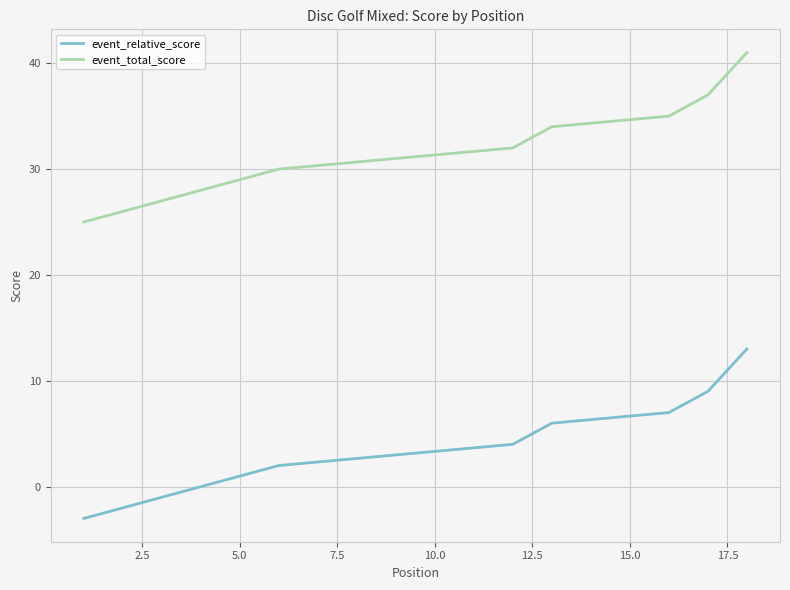

Which series has the largest total across all categories?

event_total_score